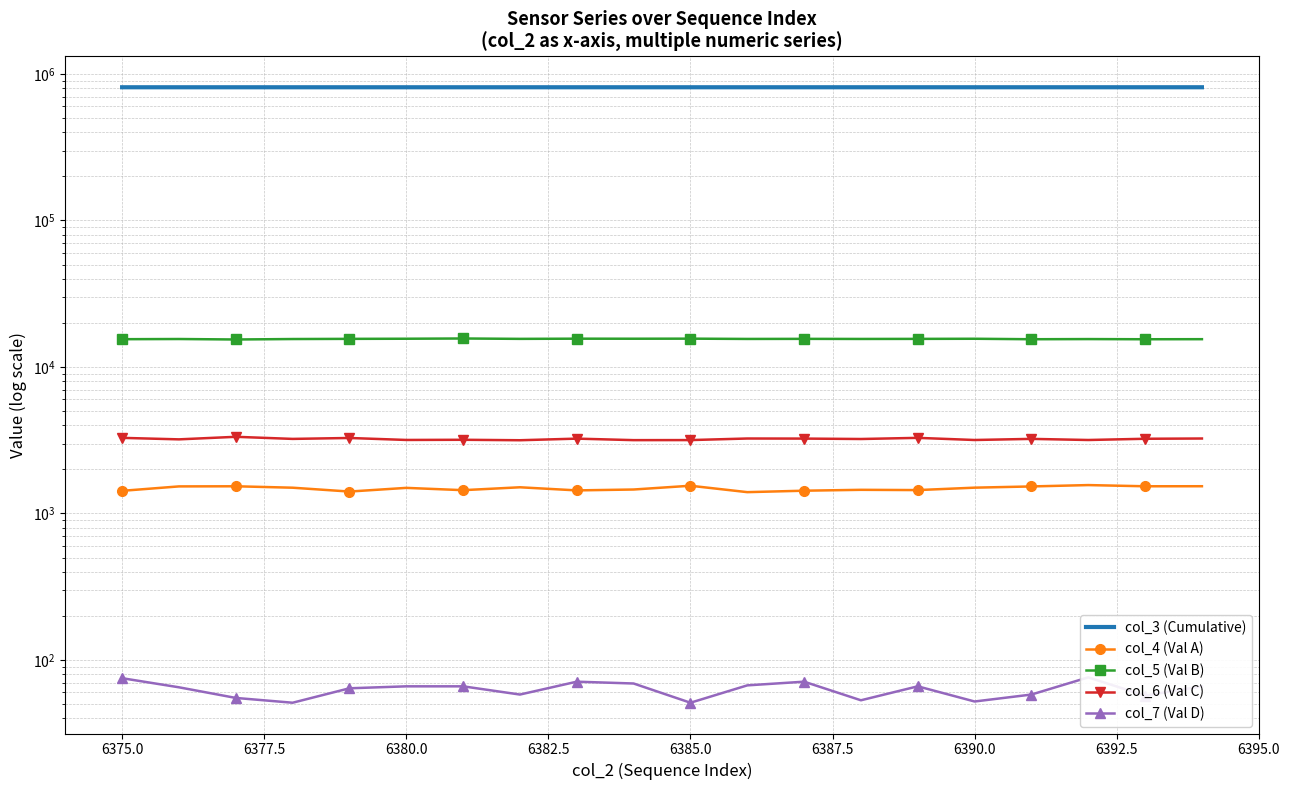

What are all the series names shown in the legend?

col_3 (Cumulative), col_4 (Val A), col_5 (Val B), col_6 (Val C), col_7 (Val D)